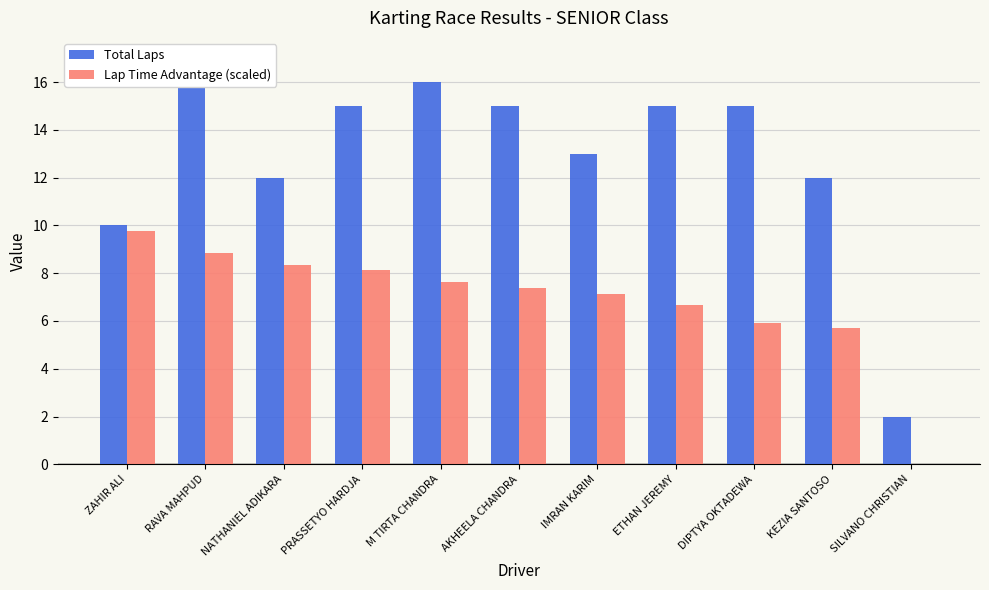

Between NATHANIEL ADIKARA and SILVANO CHRISTIAN, which series saw the biggest shift?

Total Laps